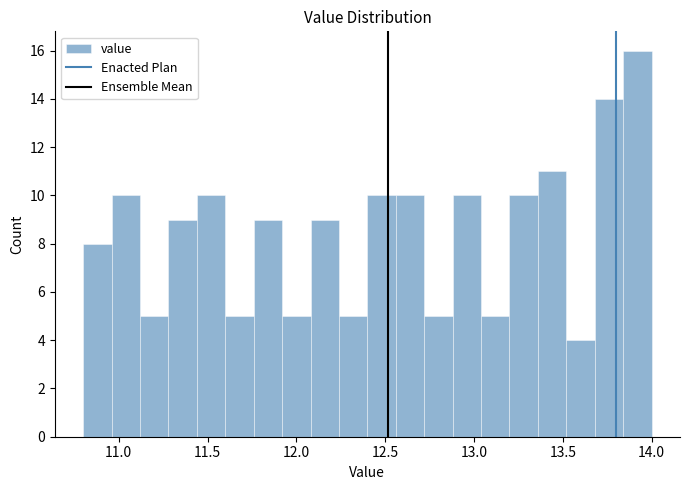

Around what value on the x-axis is the tallest bar? Give the approximate position of its centre, as read against the axis.

13.90